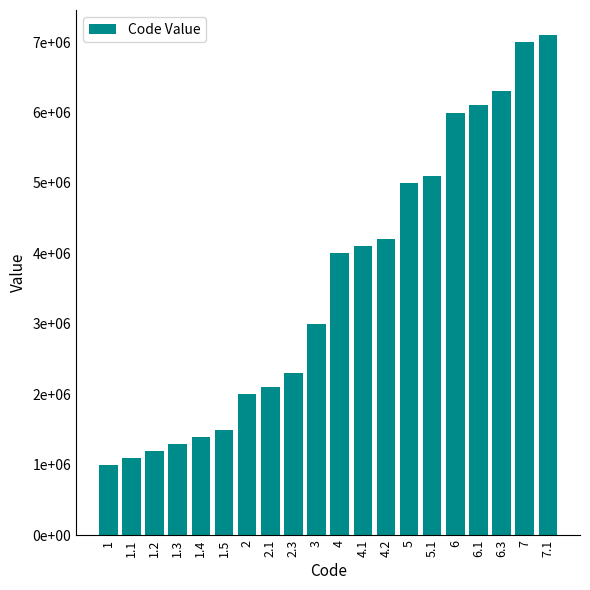

Rank the categories by value from lowest to highest.

1, 1.1, 1.2, 1.3, 1.4, 1.5, 2, 2.1, 2.3, 3, 4, 4.1, 4.2, 5, 5.1, 6, 6.1, 6.3, 7, 7.1